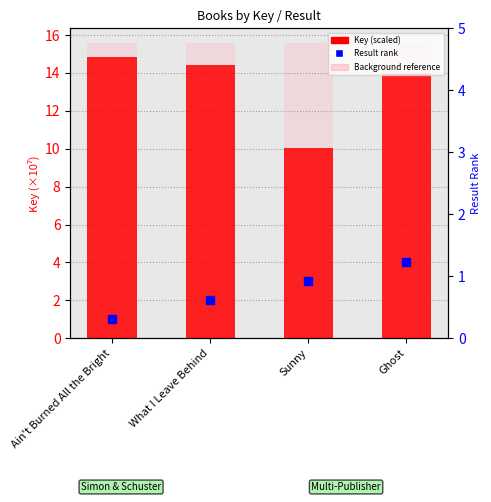

Which series reaches the minimum Y coordinate?

Result rank